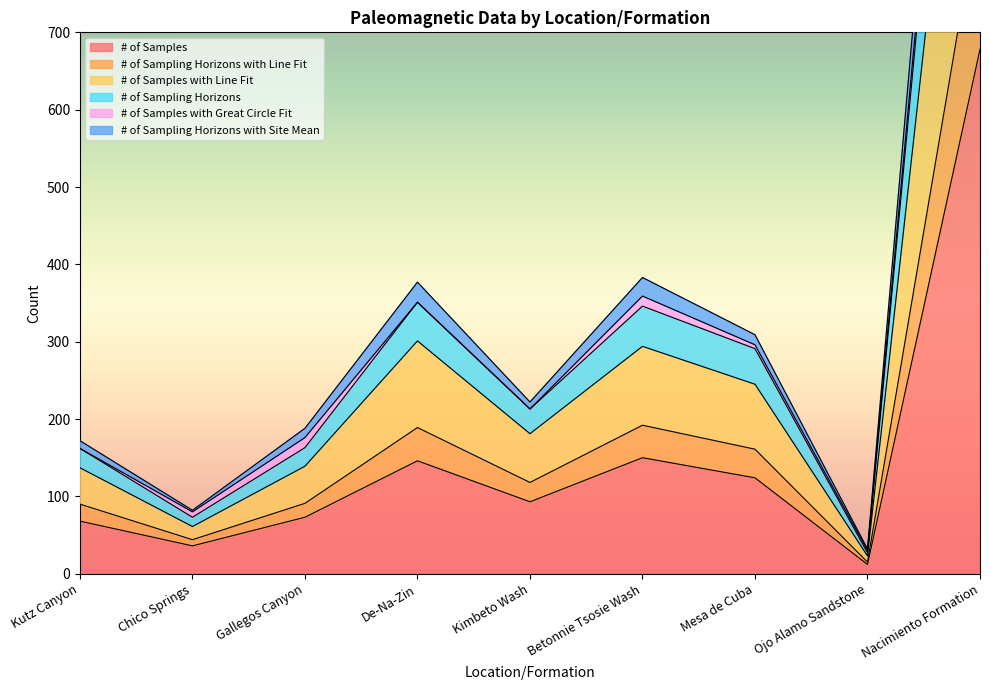

What value does the # of Samples series have at Kimbeto Wash, to the nearest 100?

100